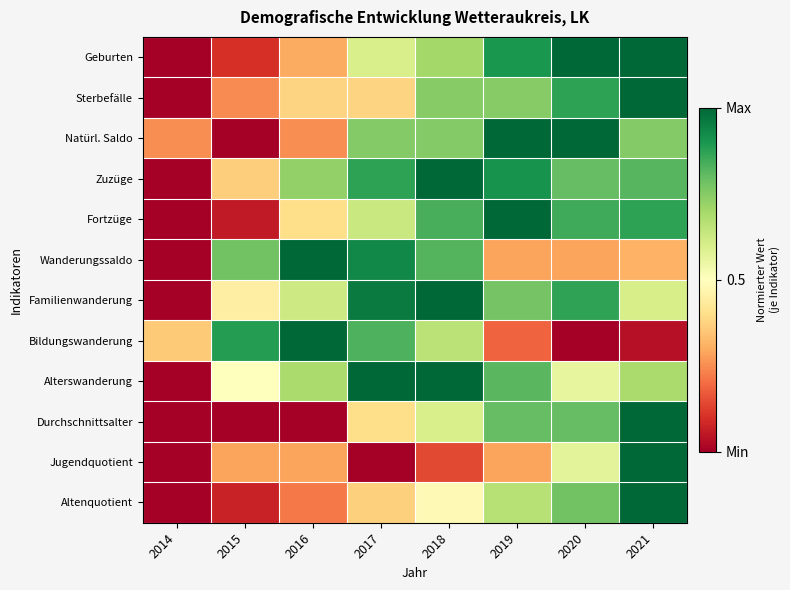

What is the total value across all series at 2014?

0.6